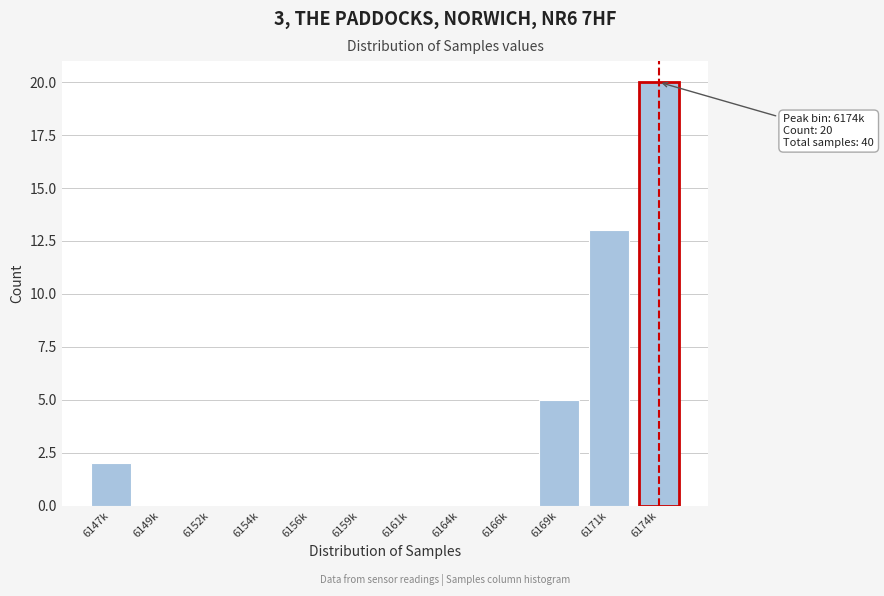

Reading right to left, transcribe all the data shown in this chart.

6174k=20	6171k=13	6169k=5	6166k=0	6164k=0	6161k=0	6159k=0	6156k=0	6154k=0	6152k=0	6149k=0	6147k=2